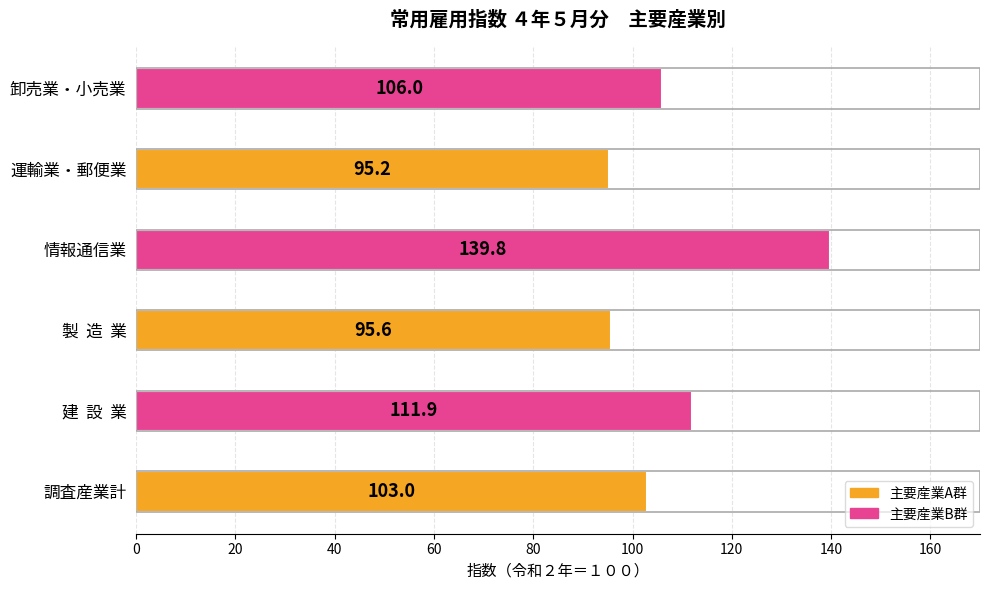

The value at 製  造  業 is 22.4. True or false?

False